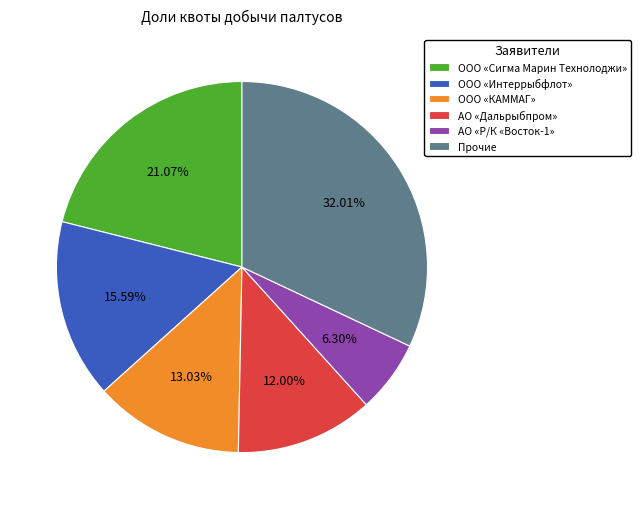

Does any single category account for the majority?

No